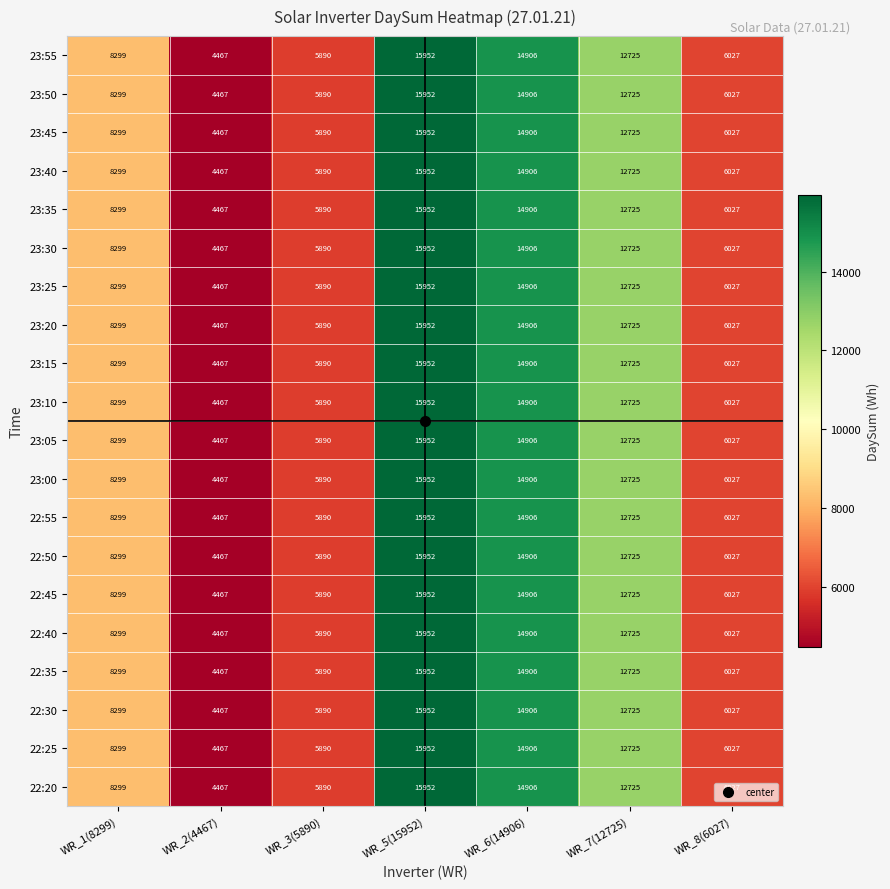

Where is 22:20 nearest to the value 10209?

WR_1(8299)